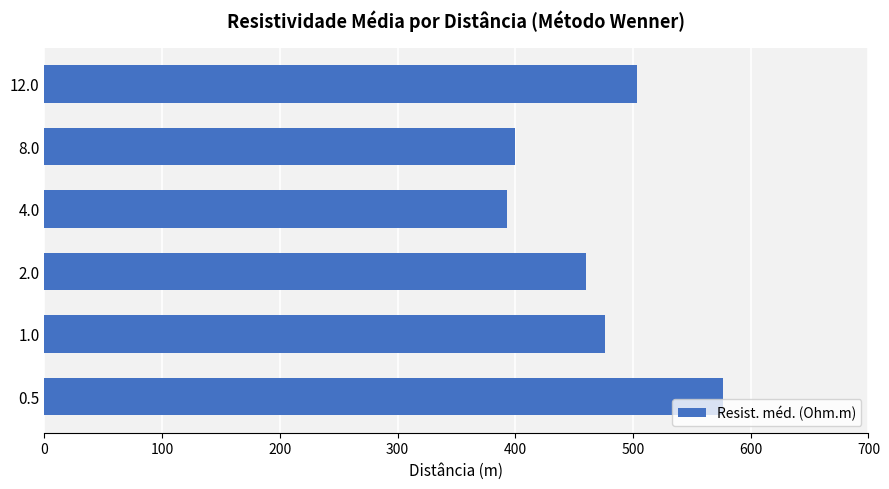

The value at 12.0 is 503.5. True or false?

True